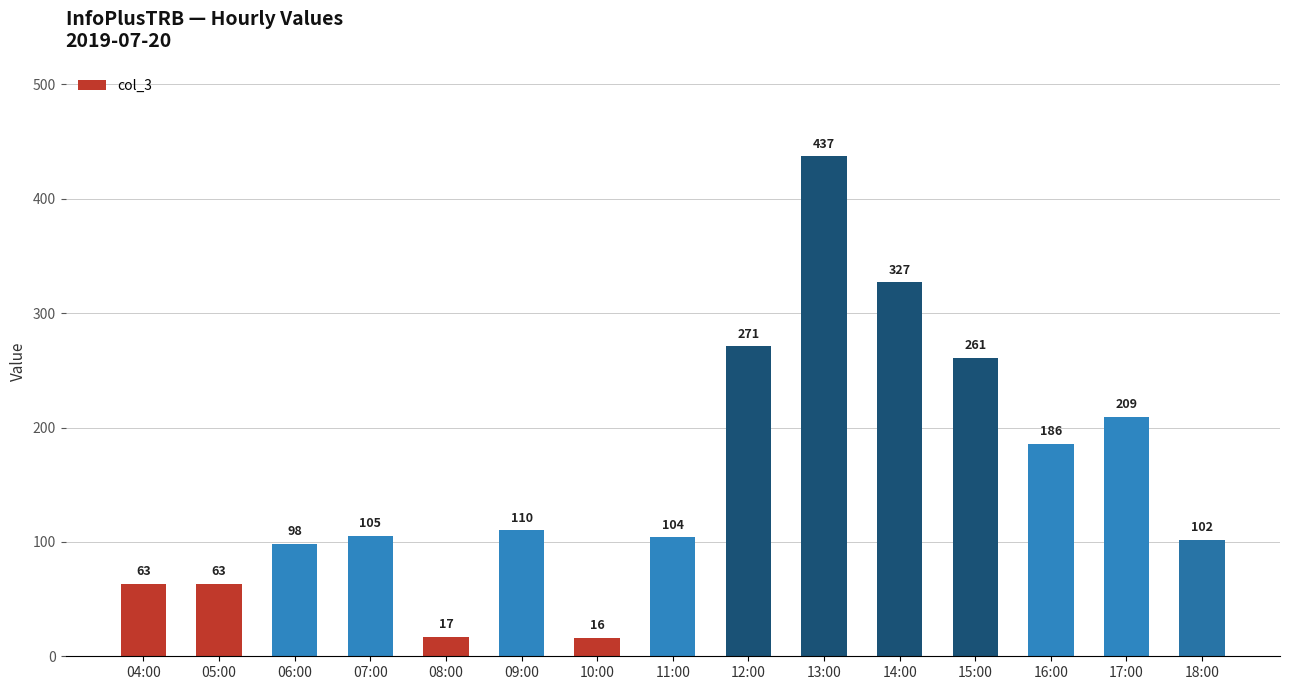

What is the ratio of the value at 16:00 to the value at 17:00?

0.9